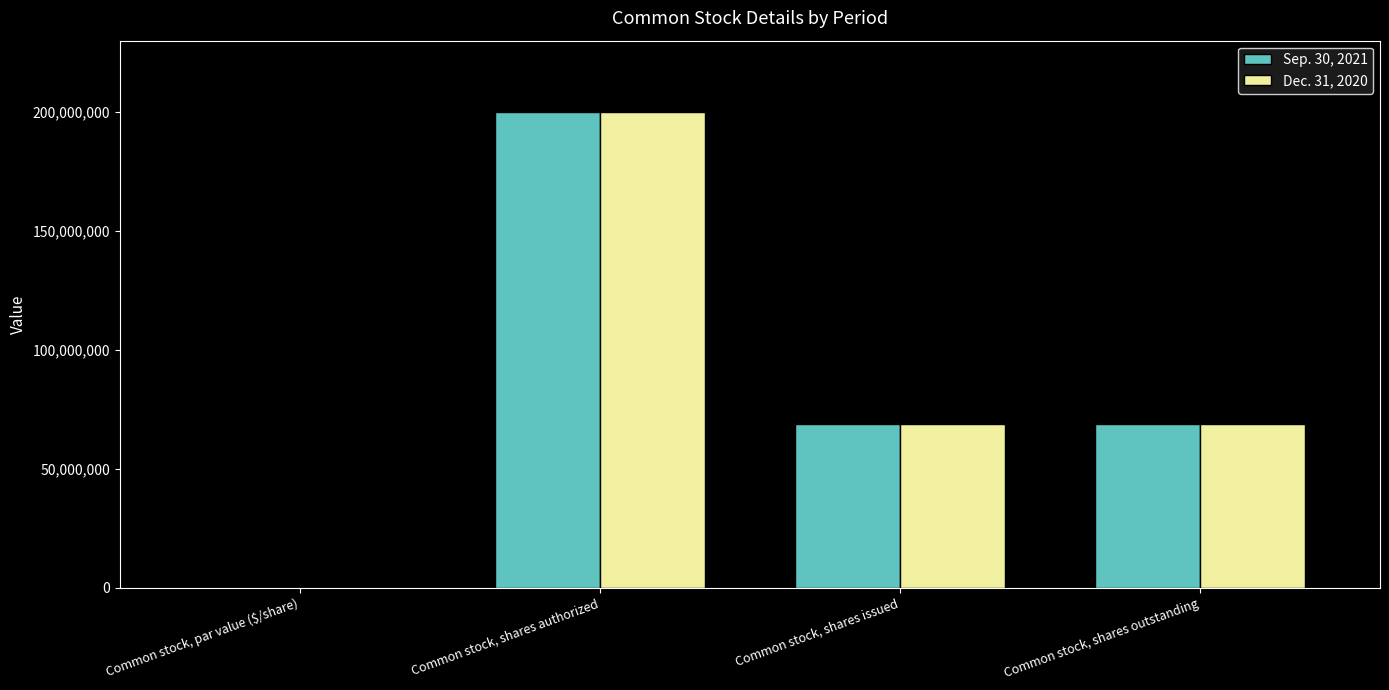

What is the greatest value displayed?

200000000.0